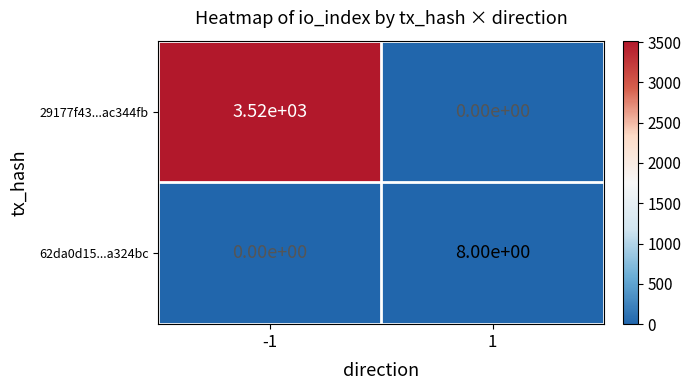

What is the difference between the maximum and minimum values in the 29177f43...ac344fb series?

3520